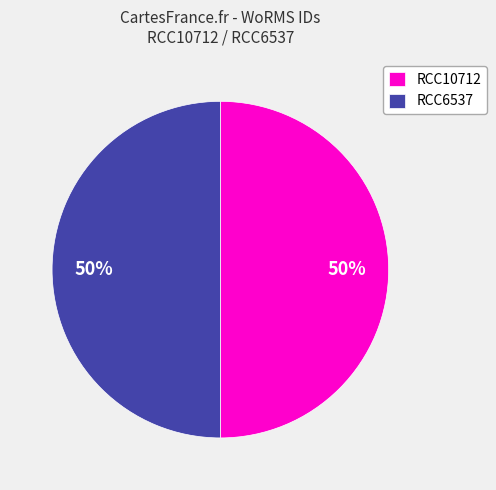

What is the ratio of the value at RCC10712 to the value at RCC6537?

1.0